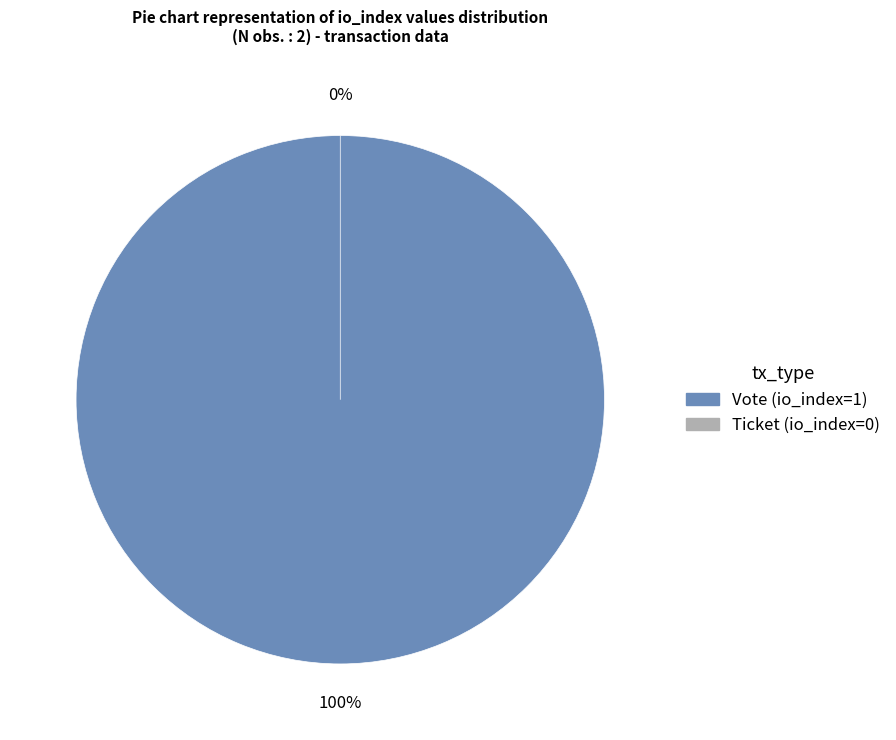

Does Vote (io_index=1) represent more than half of the total?

Yes